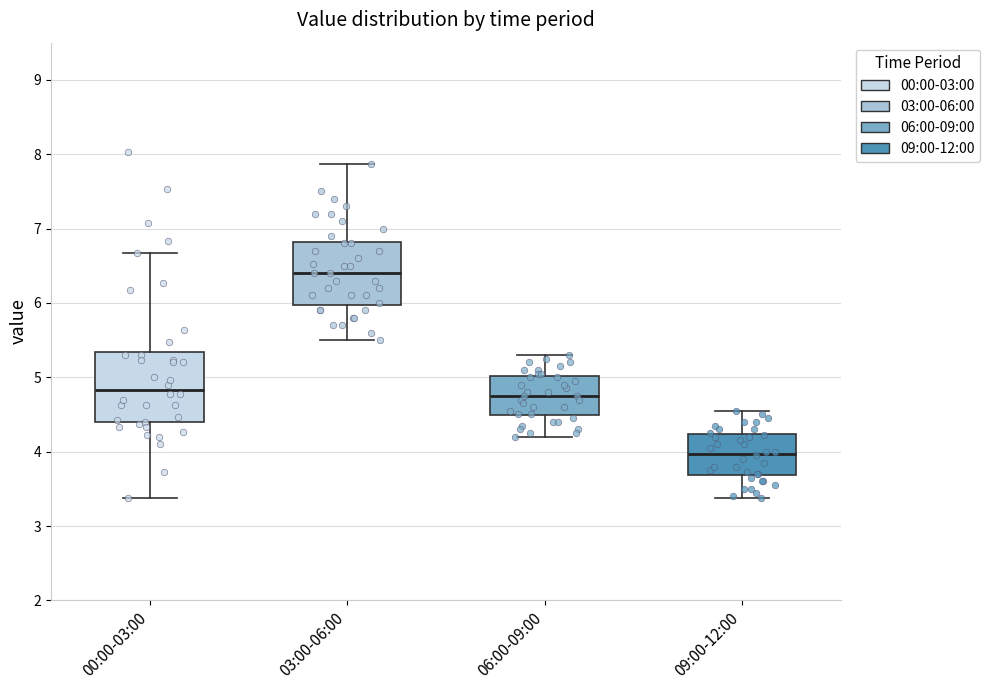

Reading left to right, transcribe this box plot: for each box, give where its median line is, the range the box spans, and where its two whiskers end, as read against the y-axis. The values are not printed on the chart, so give them approximately, as read against the axis.

00:00-03:00: median 4.8, box 4.4 to 5.3, whiskers 3.4 to 6.7
03:00-06:00: median 6.4, box 6.0 to 6.8, whiskers 5.5 to 7.9
06:00-09:00: median 4.8, box 4.5 to 5.0, whiskers 4.2 to 5.3
09:00-12:00: median 4.0, box 3.7 to 4.2, whiskers 3.4 to 4.6